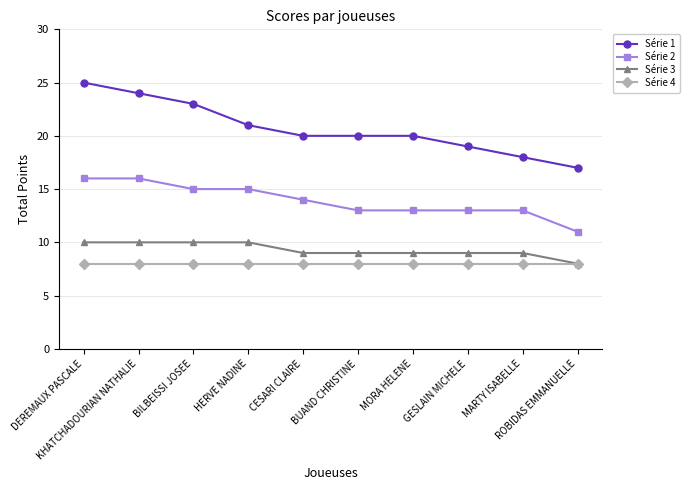

What is the difference between the highest and lowest values at ROBIDAS EMMANUELLE?

9